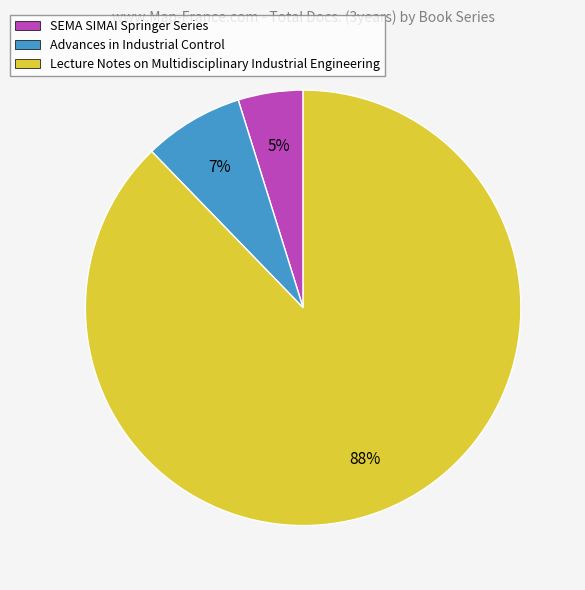

Combined, do Advances in Industrial Control and SEMA SIMAI Springer Series account for over 50%?

No